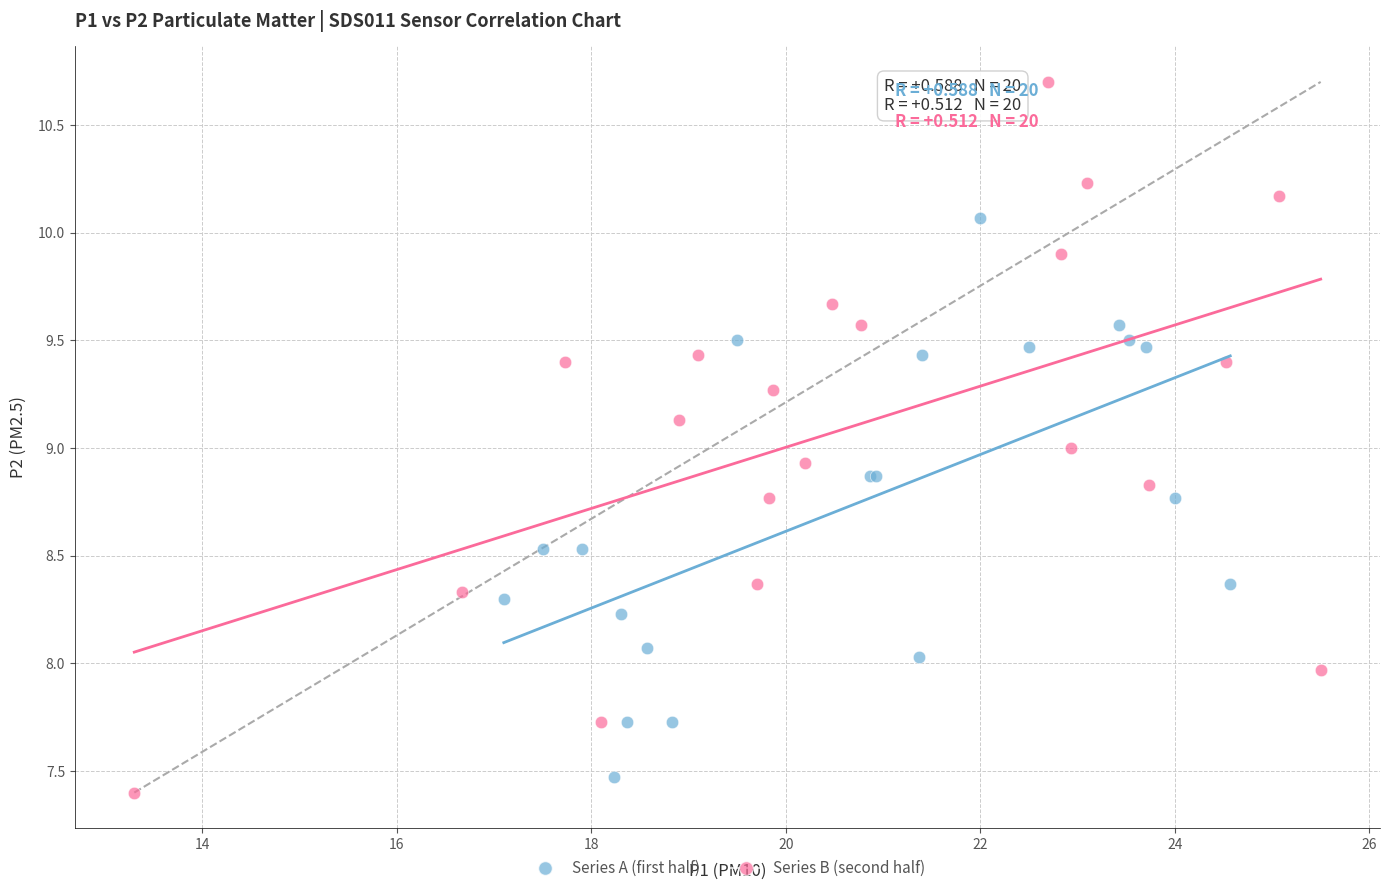

Which series contains the highest Y value?

Series B (second half)